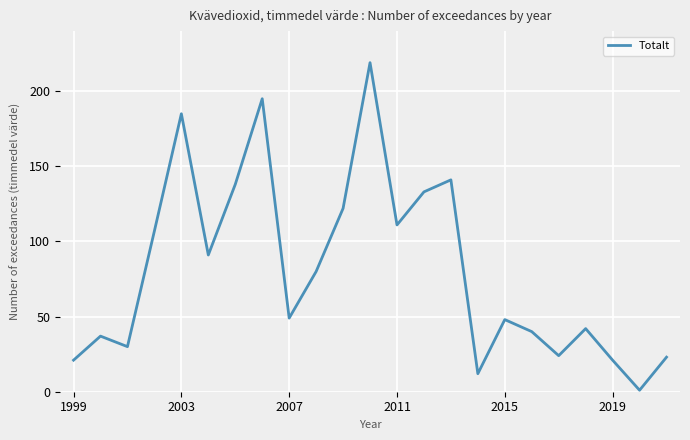

Reading left to right, extract all data points from this chart.

21	37	30	107	185	91	138	195	49	80	122	219	111	133	141	12	48	40	24	42	21	1	23